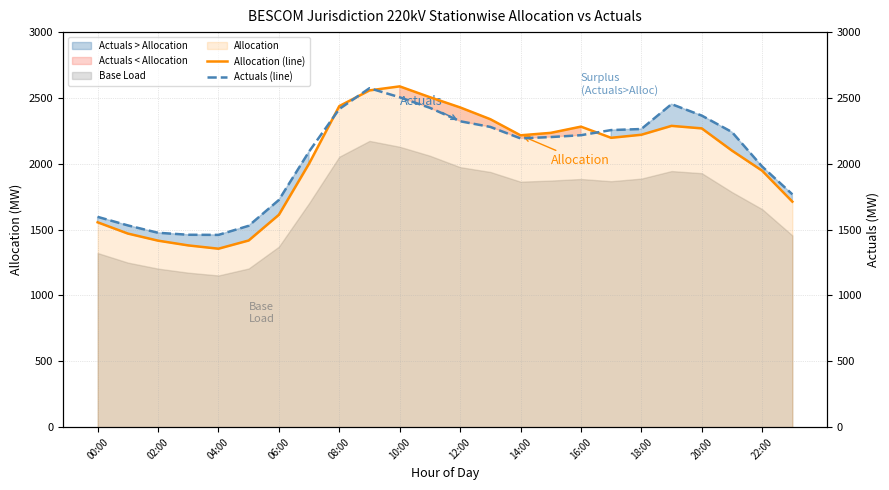

What position from the left is 19?

20